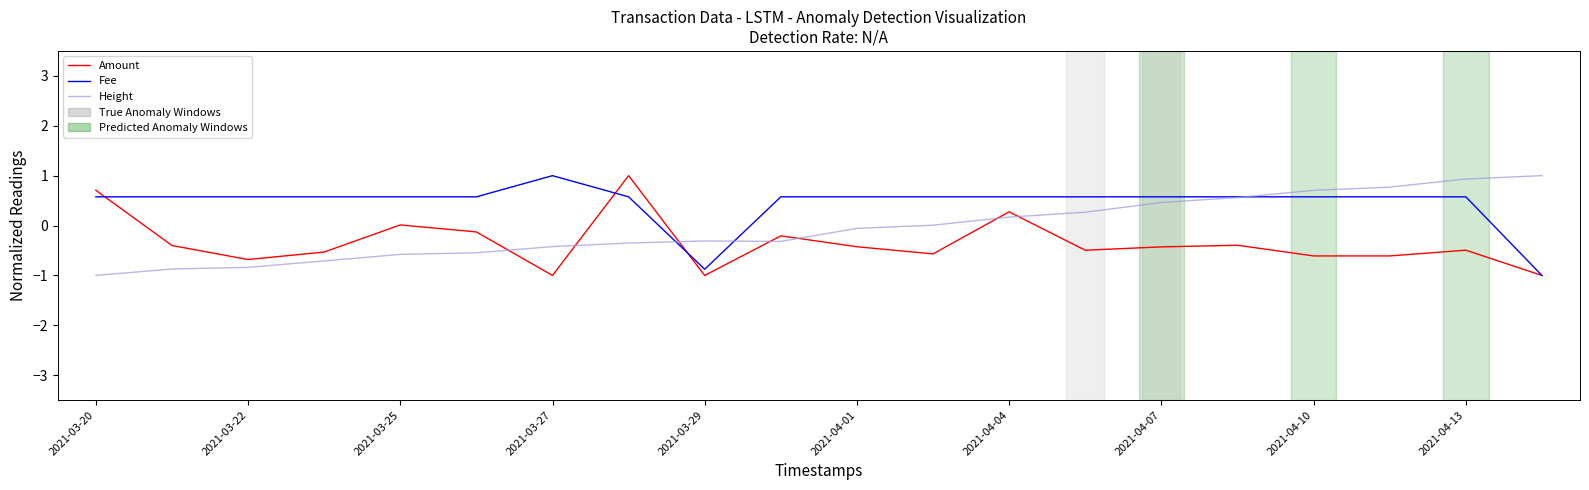

What is the minimum value shown in the chart?

-1.0